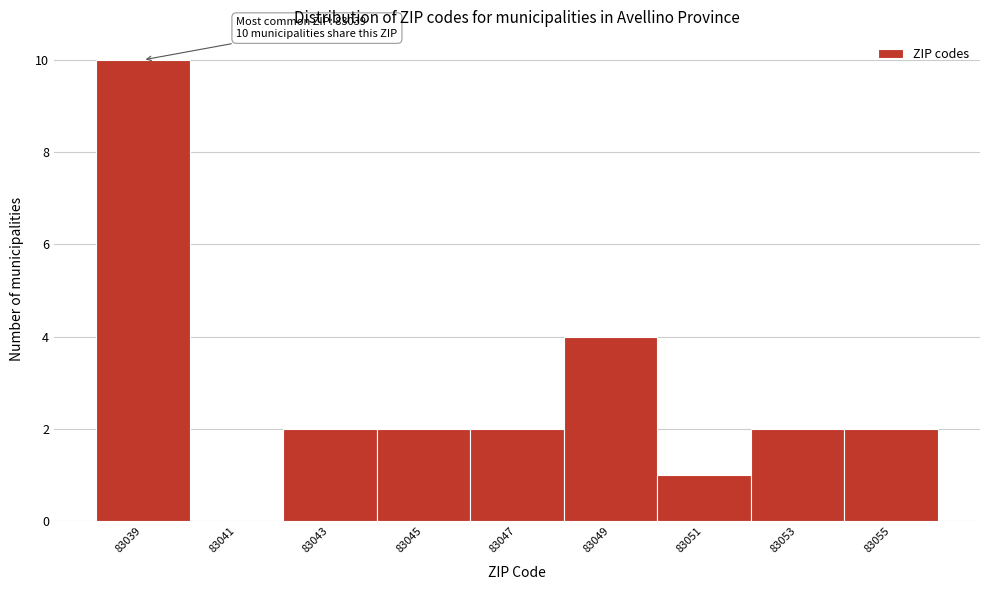

Reading right to left, extract all data points from this chart.

83055=2	83053=2	83051=1	83049=4	83047=2	83045=2	83043=2	83041=0	83039=10